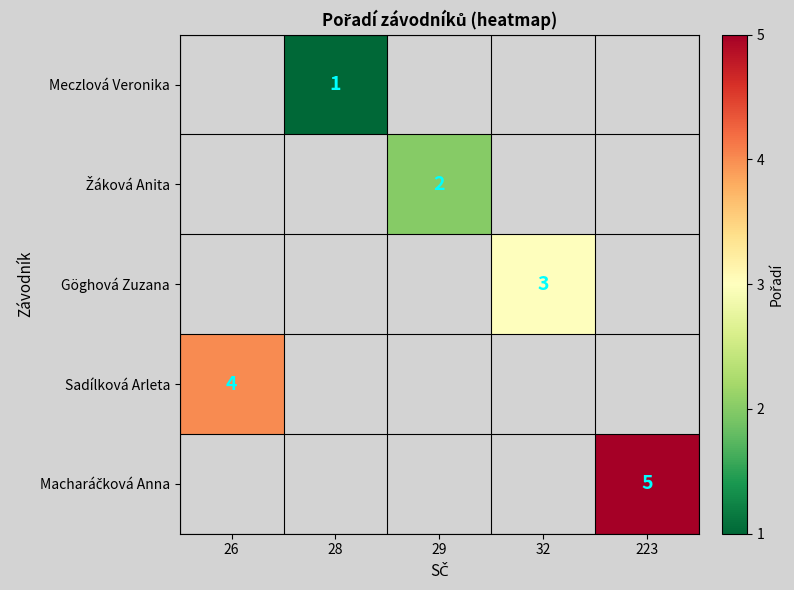

Which category has the highest value across all series?

223